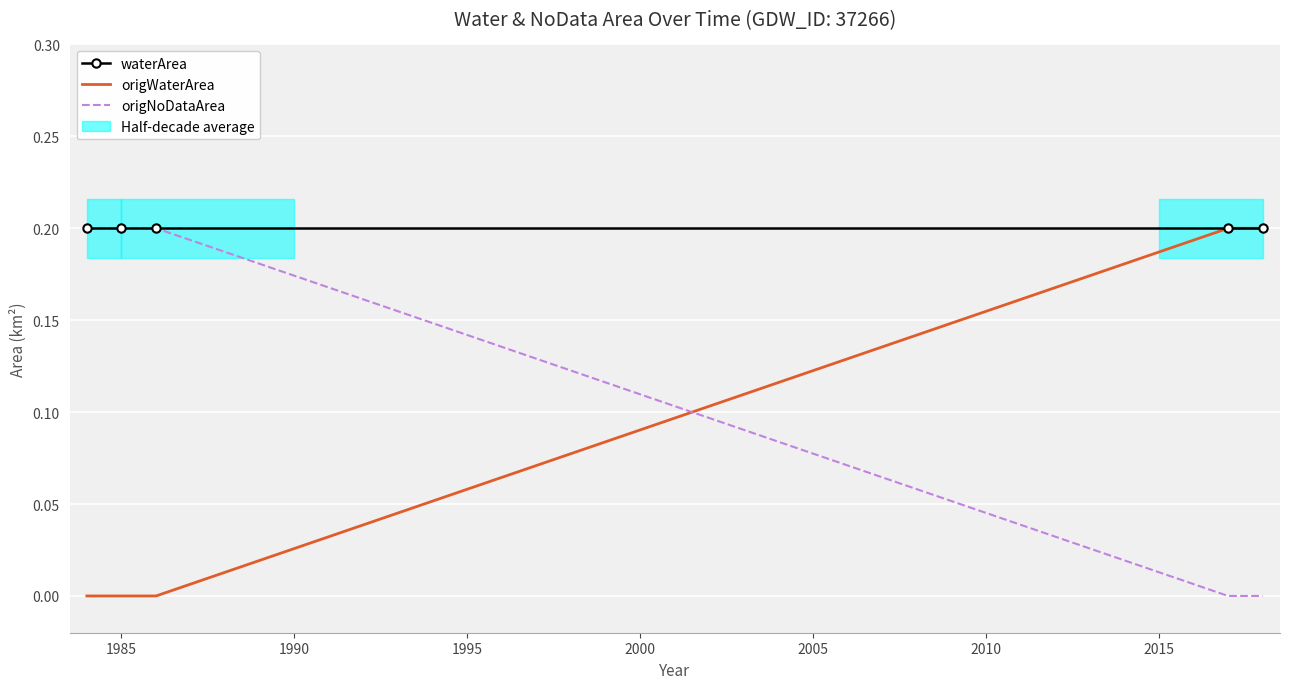

Count the number of data series in this chart.

3